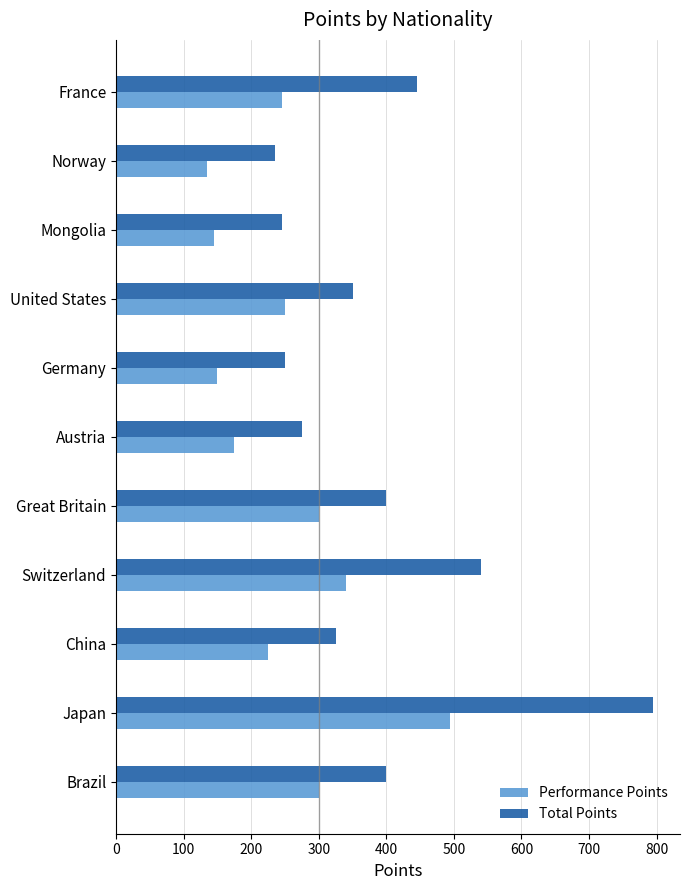

Which category has the highest value in the Total Points series?

Japan